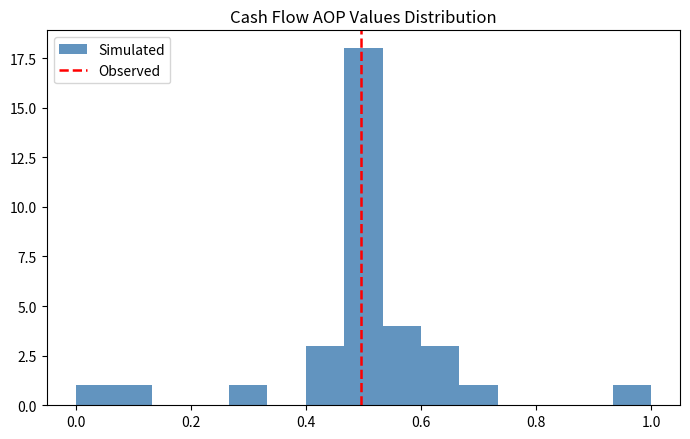

Read against the x-axis, roughly where is the centre of the tallest bar?

0.50